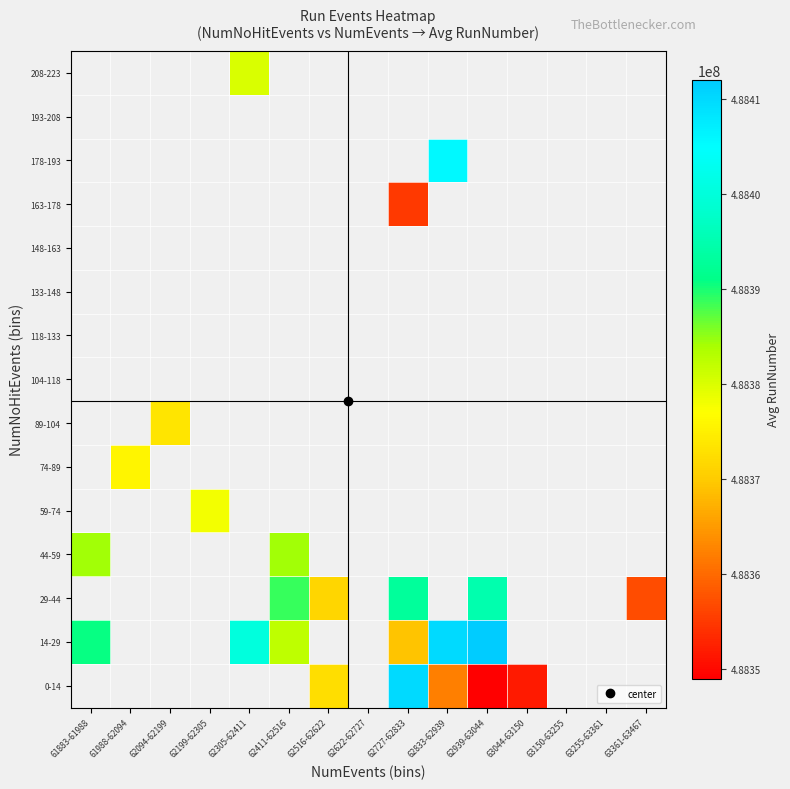

List the series in order of their peak value, lowest first.

0-14, 14-29, 29-44, 44-59, 59-74, 74-89, 89-104, 104-118, 118-133, 133-148, 148-163, 163-178, 178-193, 193-208, 208-223